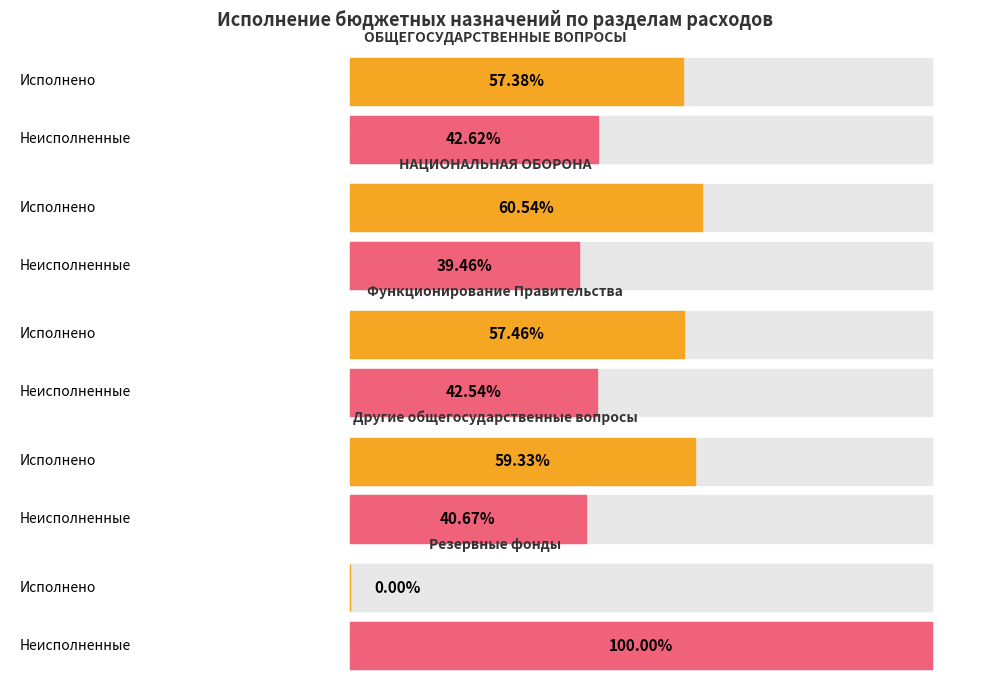

How many groups of bars are there?

5